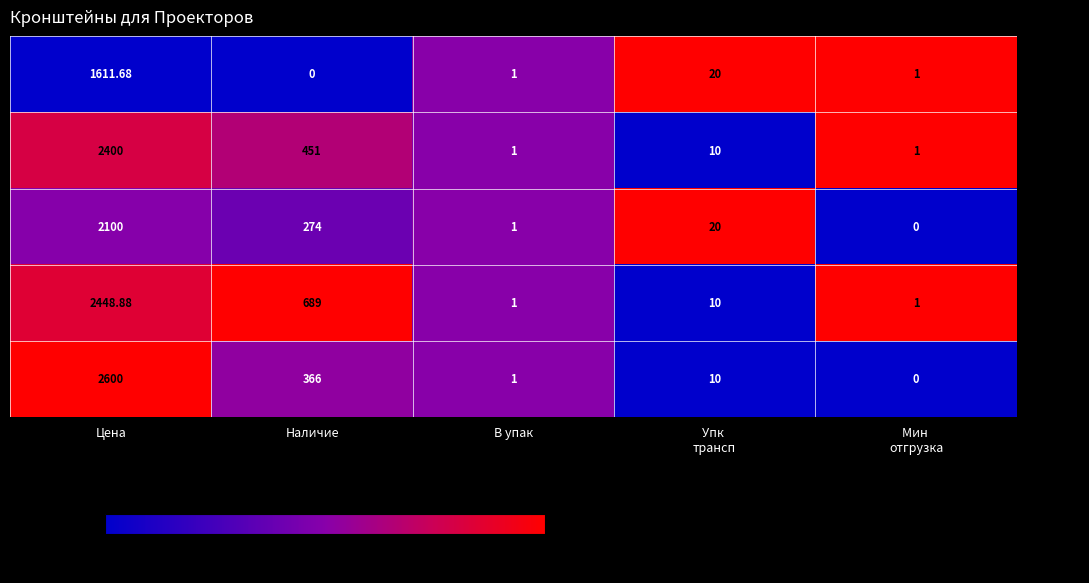

At which label does - 38-0322 reach its peak?

Цена